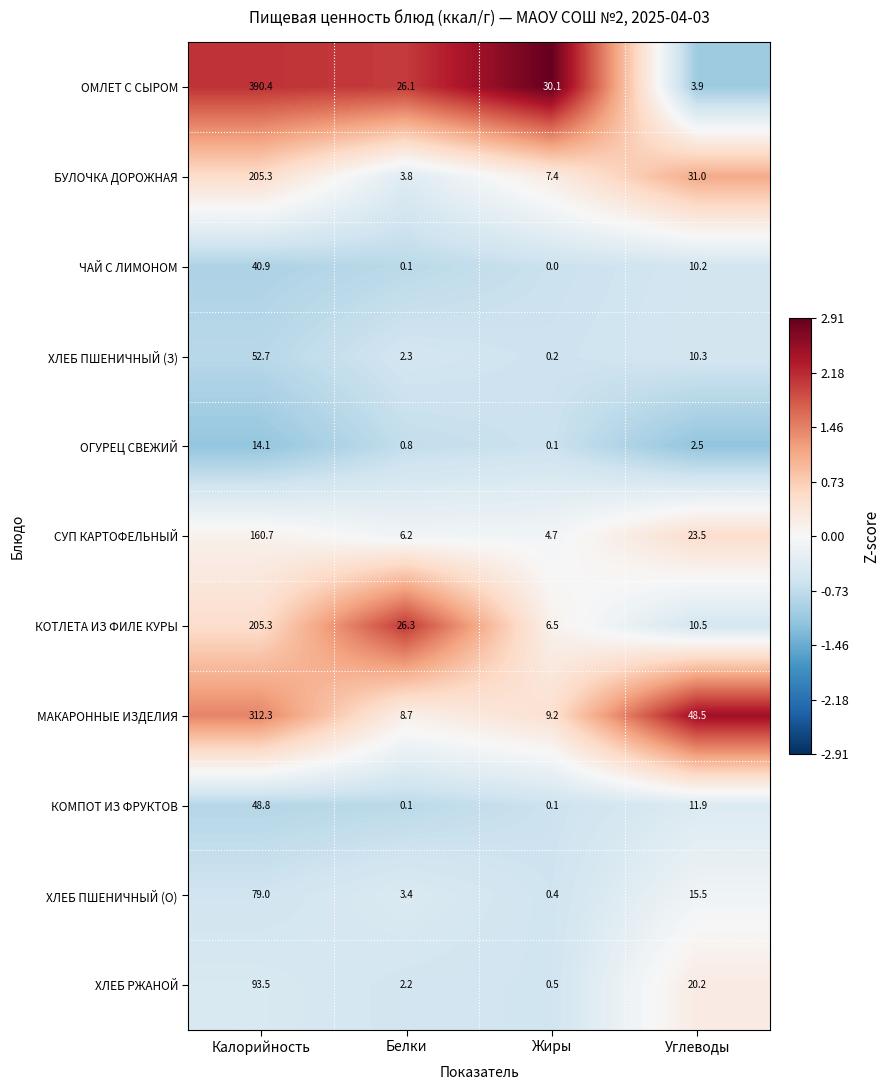

At which category is the sum across all series the highest?

Калорийность